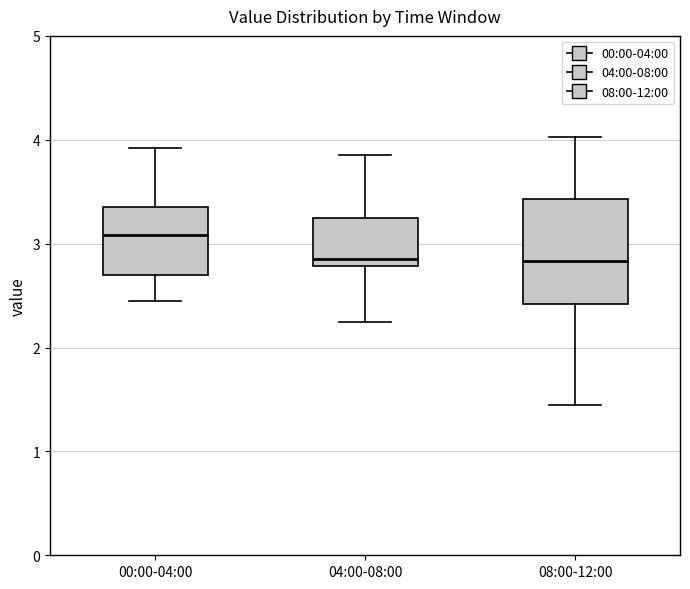

Comparing the boxes themselves (not the whiskers), which one is the tallest?

08:00-12:00